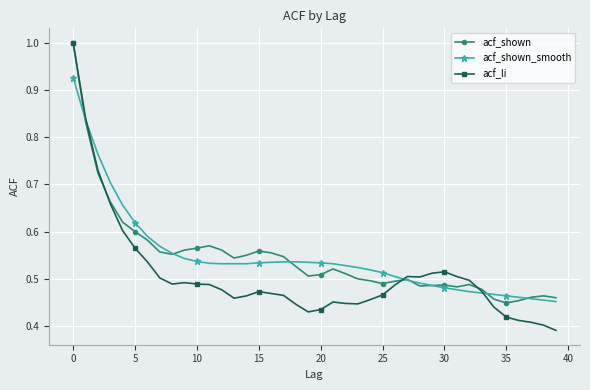

At how many categories does at least one series exceed 0?

40